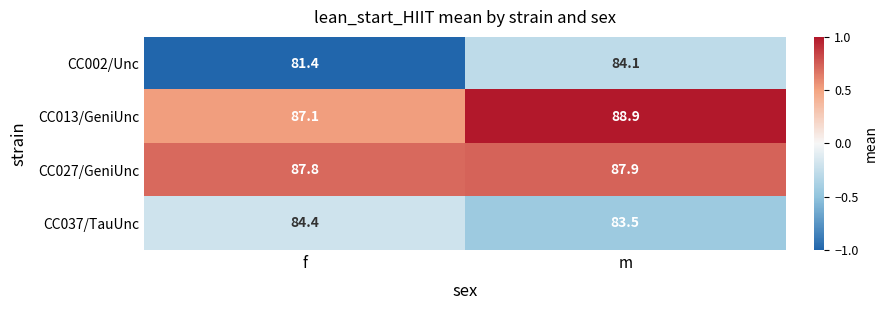

What is the minimum value shown in the chart?

81.4